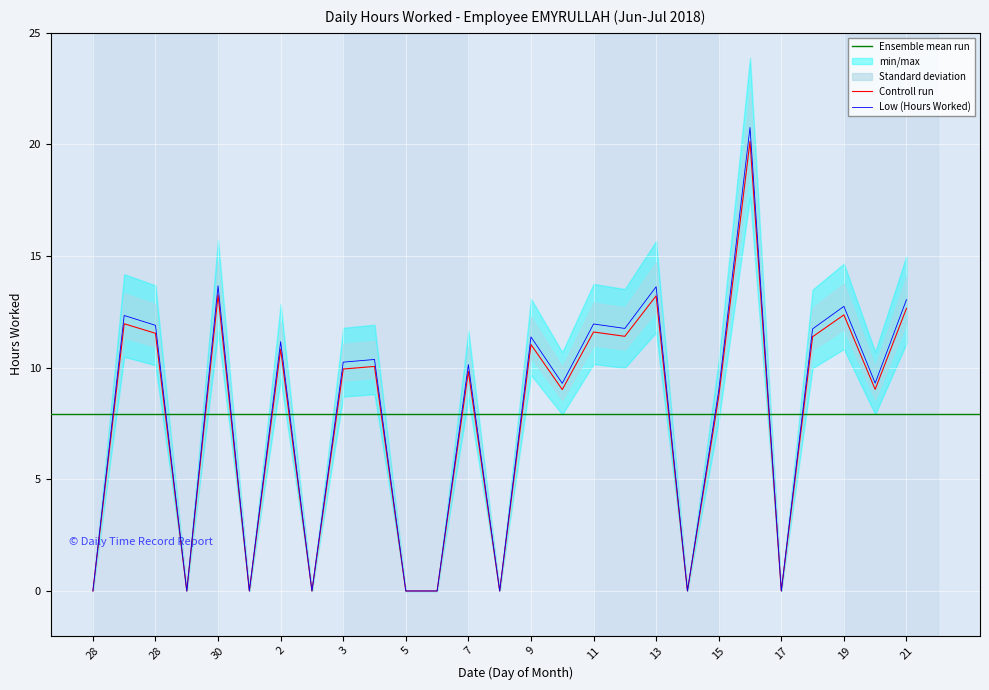

How many interior local peaks (higher than both neighbors) does the data have?

10